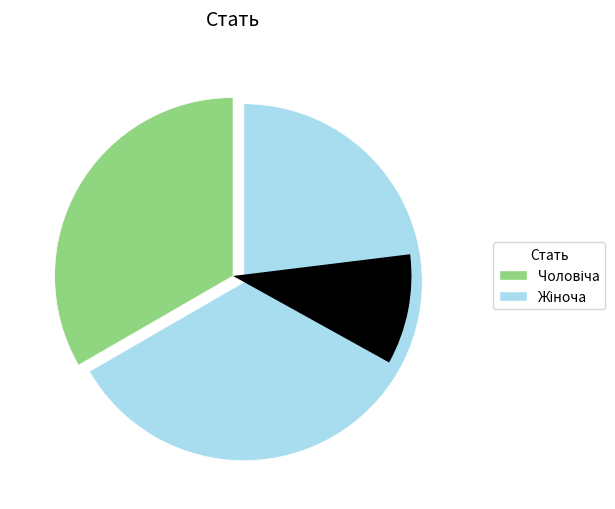

Approximately how many times larger is the value at Жіноча compared to Чоловіча?

2.0